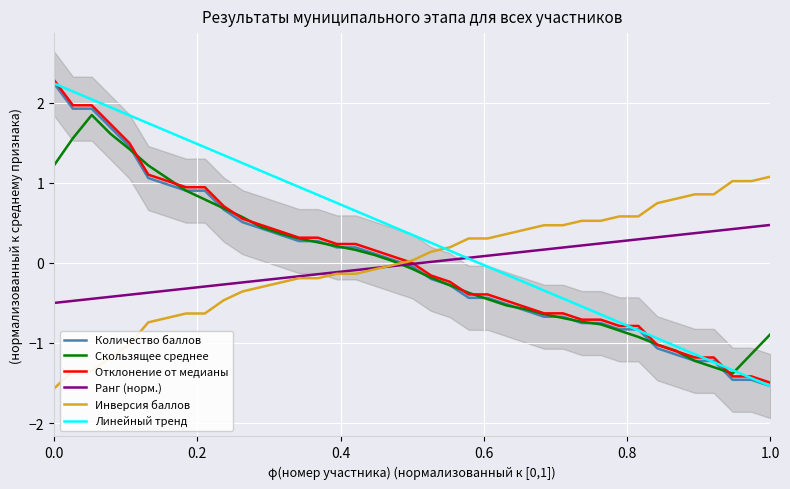

How many data points does each series have?

39